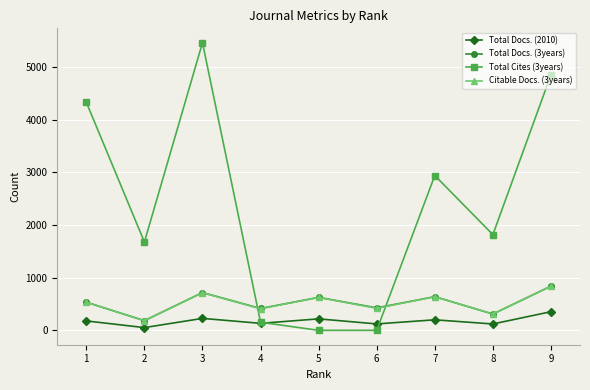

What is the difference between the Citable Docs. (3years) values at 2 and 9?

657